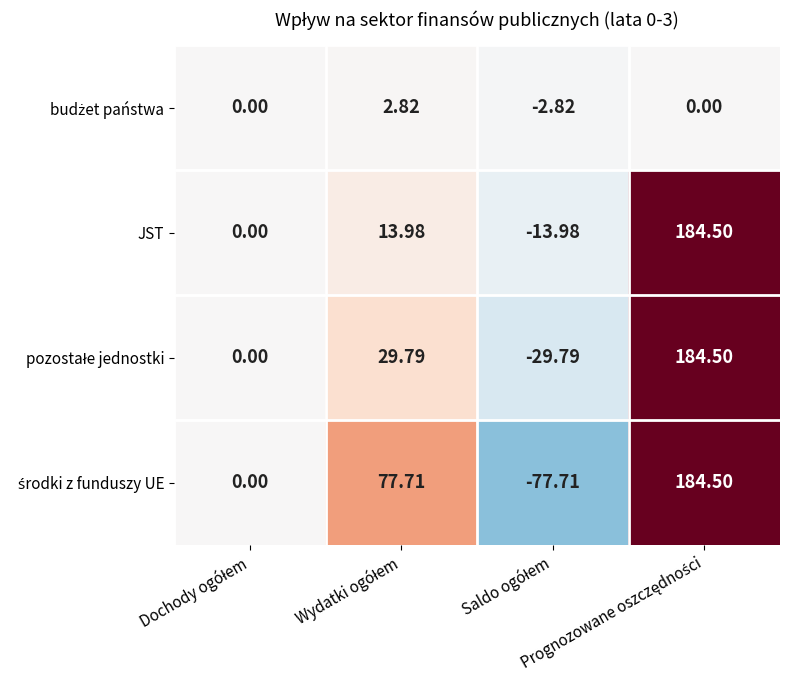

At how many categories does at least one series exceed 106?

1